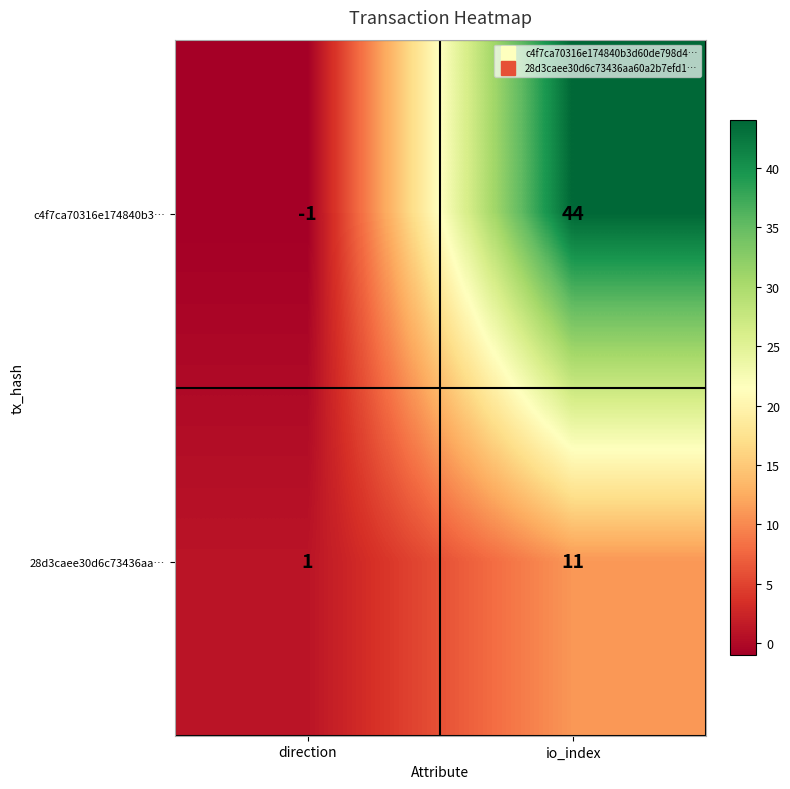

Between direction and io_index, which series saw the biggest shift?

c4f7ca70316e174840b3…